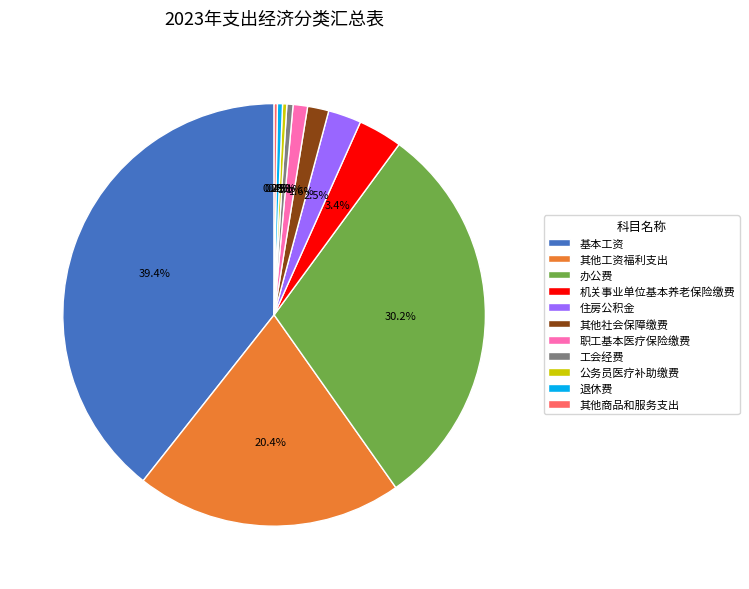

To the nearest percent, what is the combined percentage of 公务员医疗补助缴费 and 工会经费?

1%